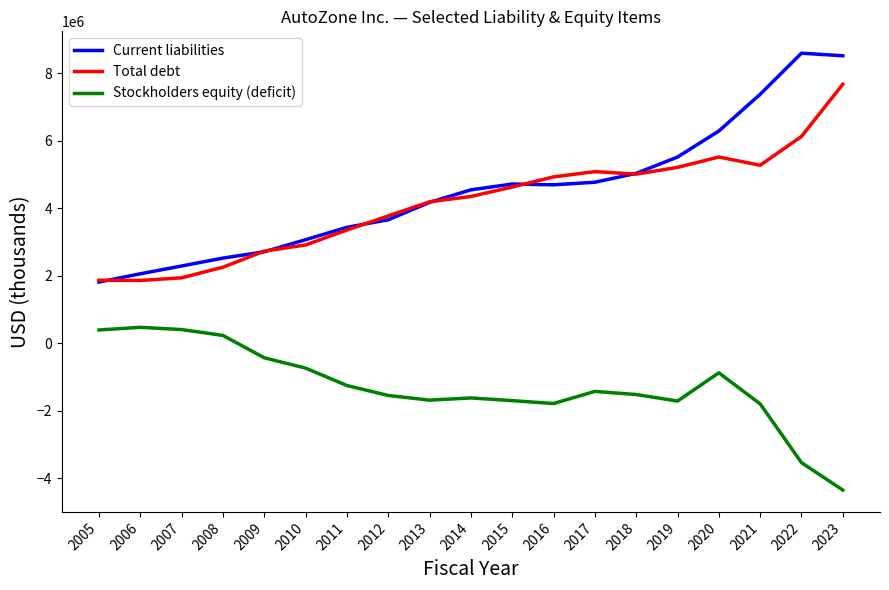

Rank the series at 2019 from lowest to highest value.

Stockholders equity (deficit), Total debt, Current liabilities